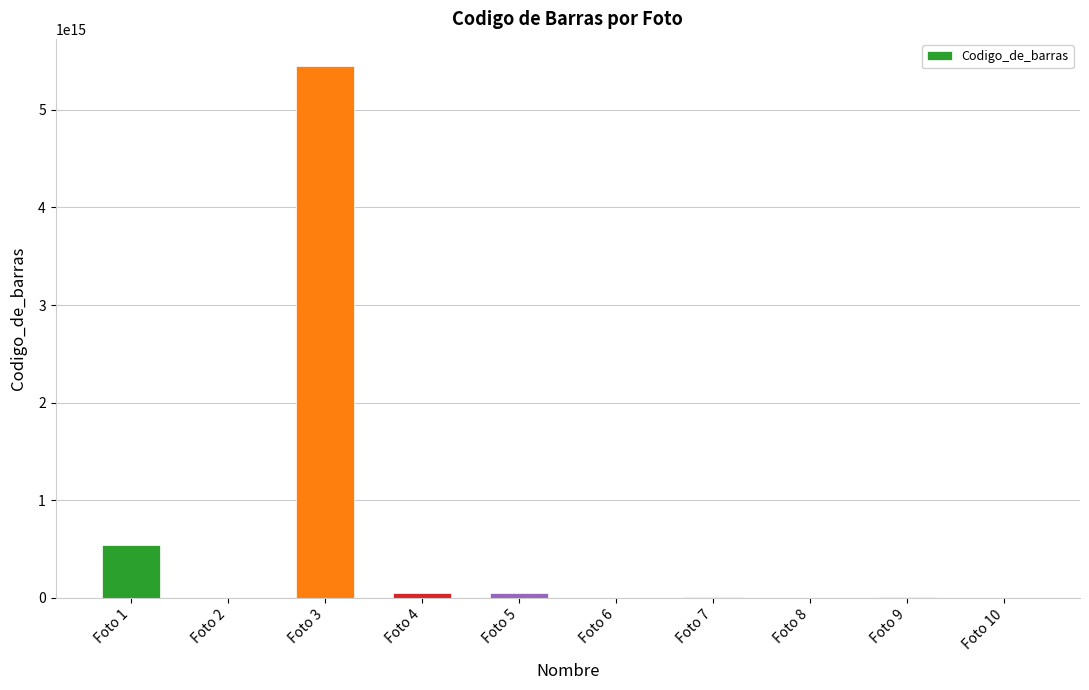

How many distinct data groups are displayed?

1